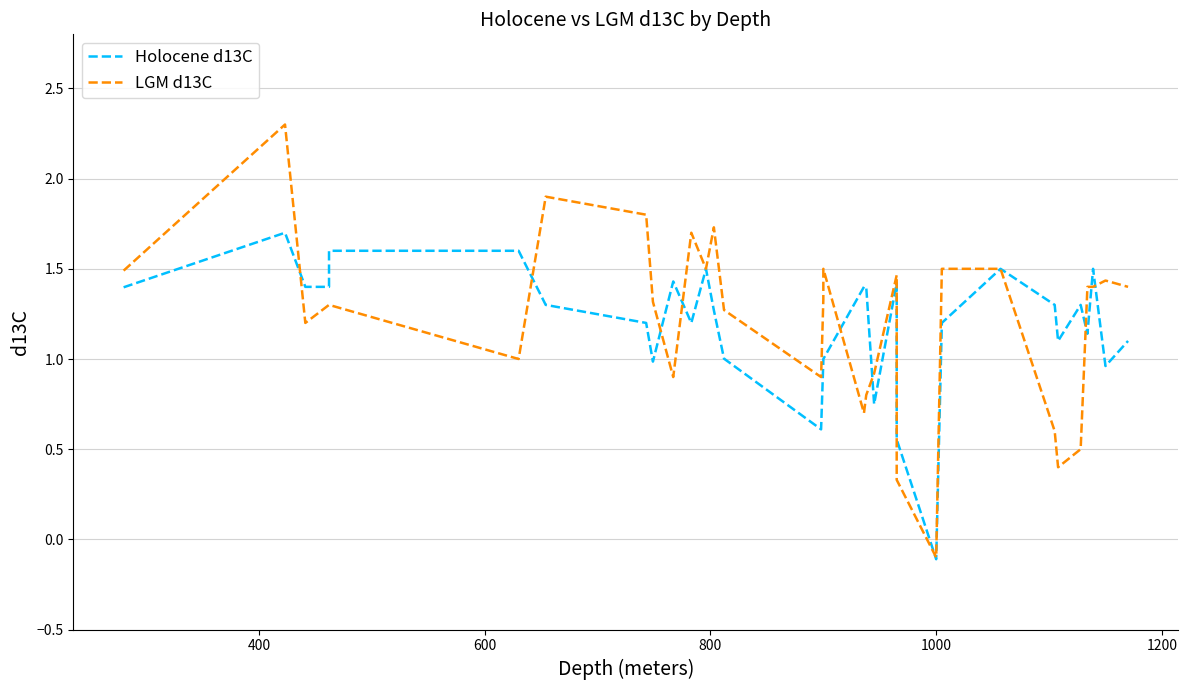

True or false: LGM d13C has a value of 0.4 at 18.

False